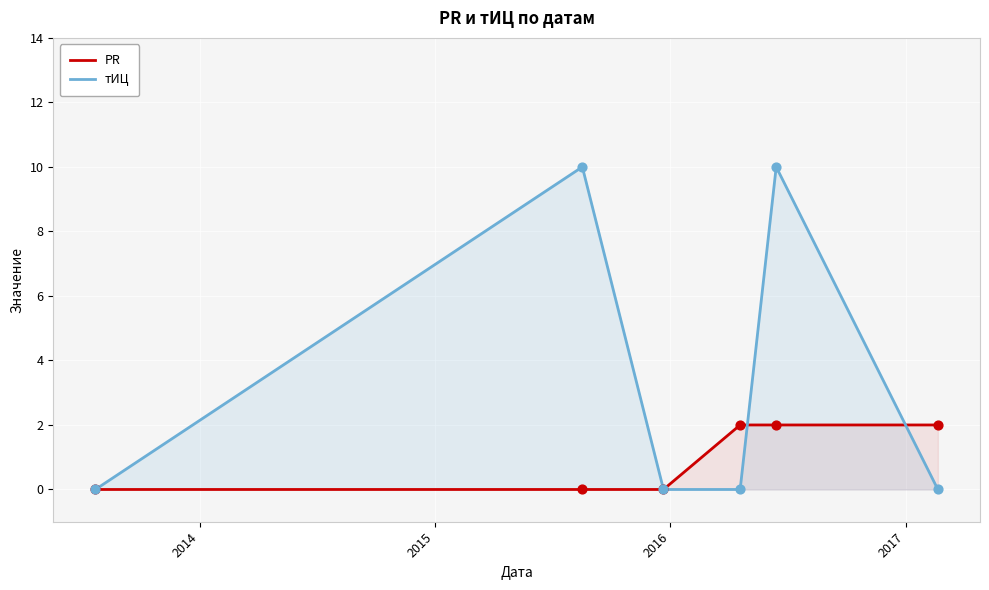

At how many categories does at least one series exceed 5?

2